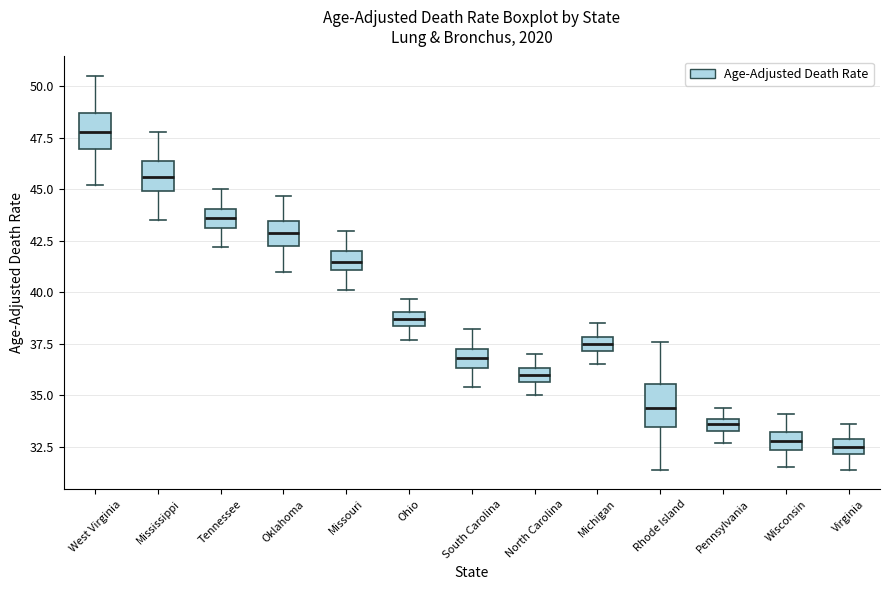

Where is the upper edge of the box for Oklahoma on the y-axis? The values are not printed on the chart, so give them approximately, as read against the axis.

43.5